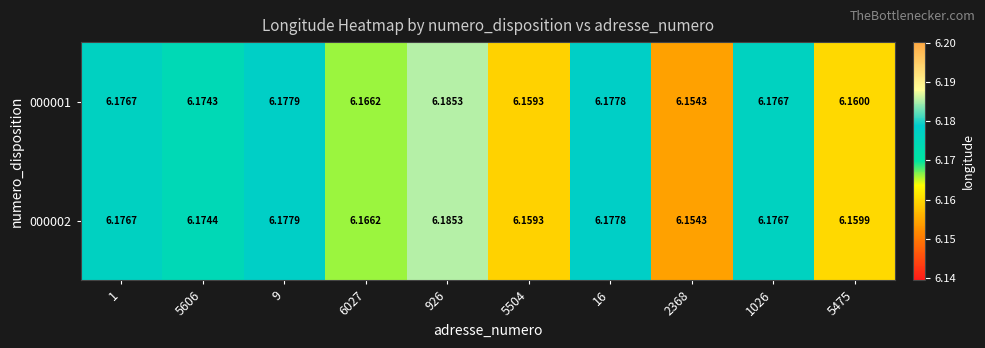

Is the value of 000002 at 926 greater than the value of 000001 at 5606?

Yes